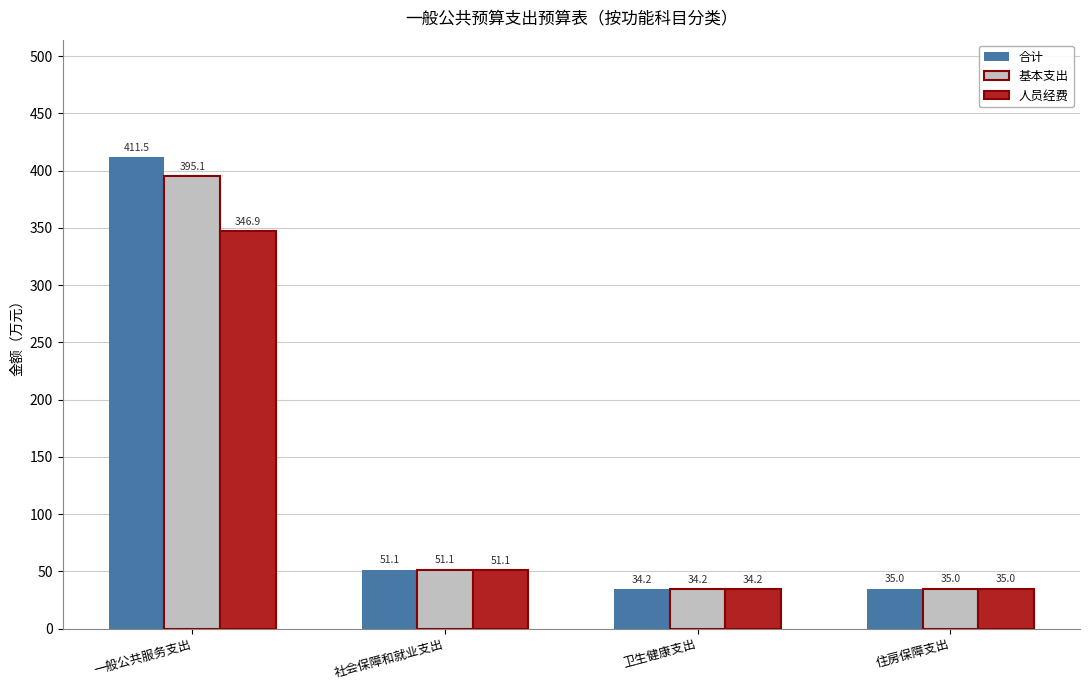

At which category is the sum across all series the highest?

一般公共服务支出